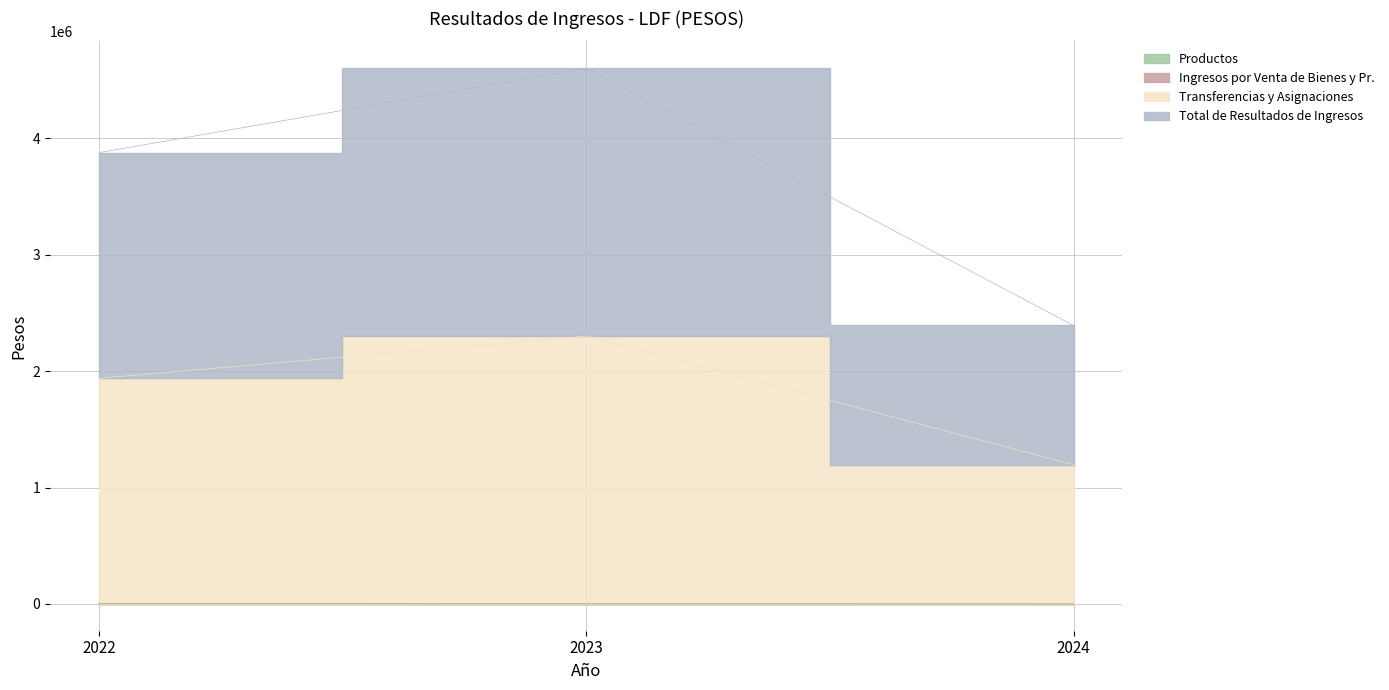

How many data points in Ingresos por Venta de Bienes y Pr. are above 1271?

2